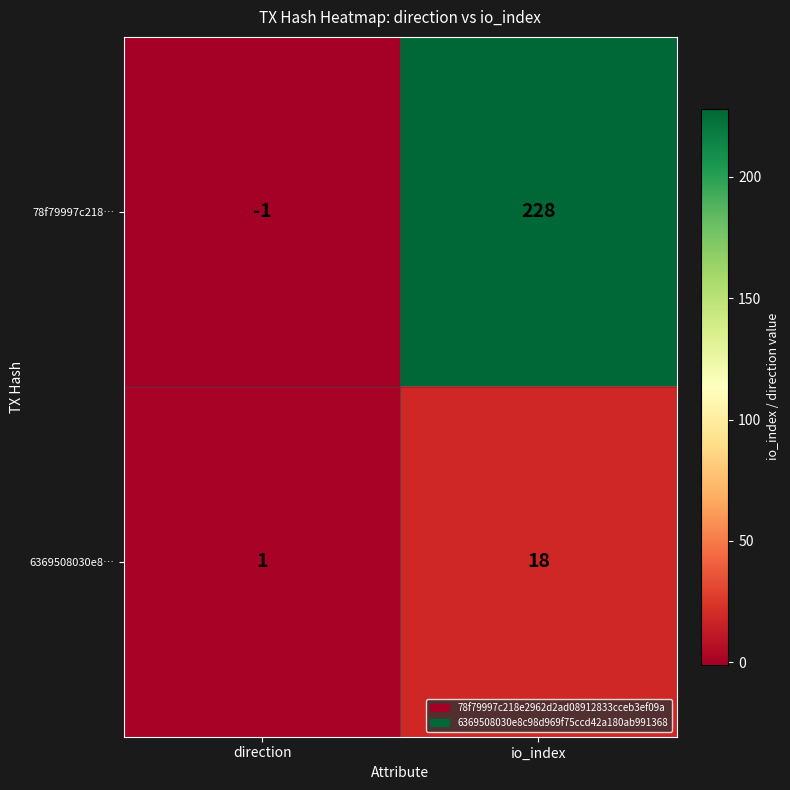

Reading right to left, transcribe all the data shown in this chart.

78f79997c218…: io_index=228	direction=-1
6369508030e8…: io_index=18	direction=1